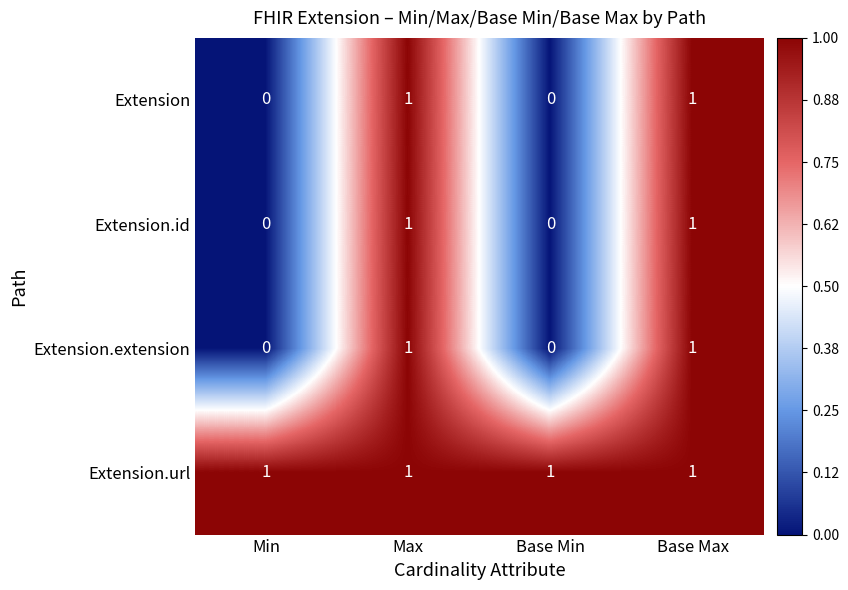

How many Extension.id values are between 0 and 1?

4